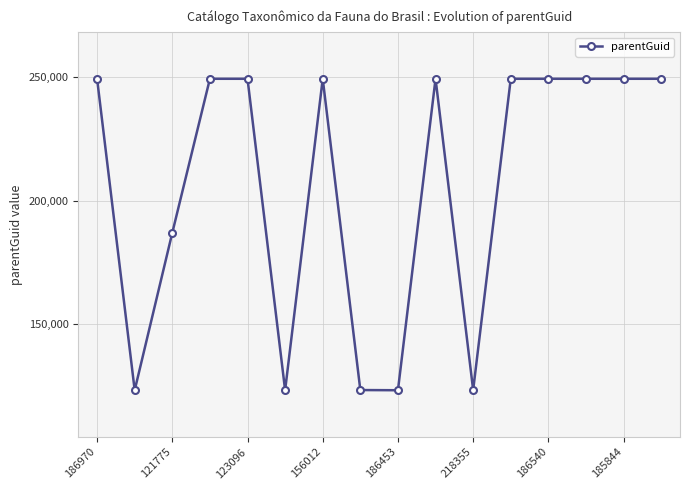

What is the average value?

206077